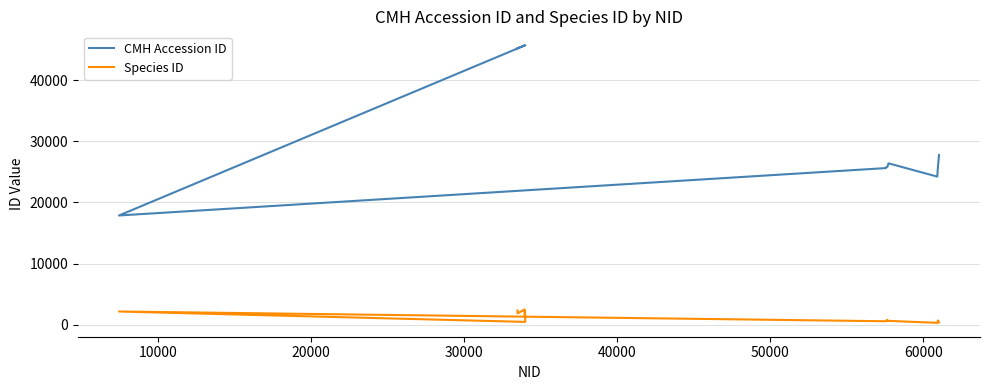

Which series has the largest total across all categories?

CMH Accession ID